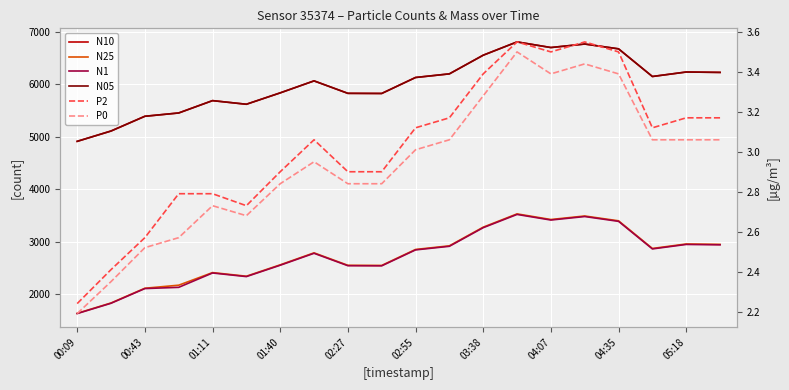

What is the average value of the P0 series?

2.9